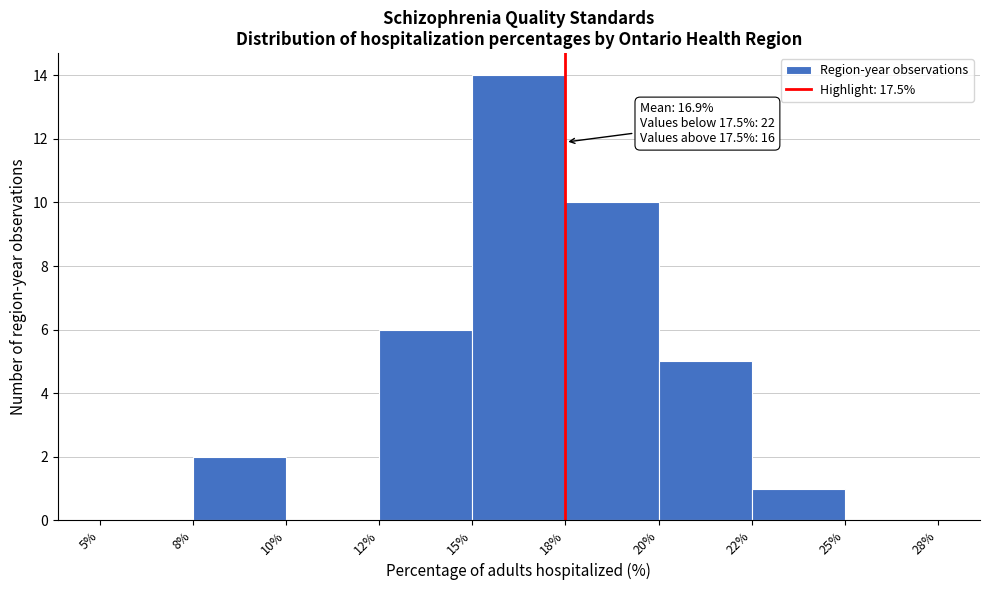

Reading right to left, list all the values displayed in this chart.

25%=0	22%=1	20%=5	18%=10	15%=14	12%=6	10%=0	8%=2	5%=0